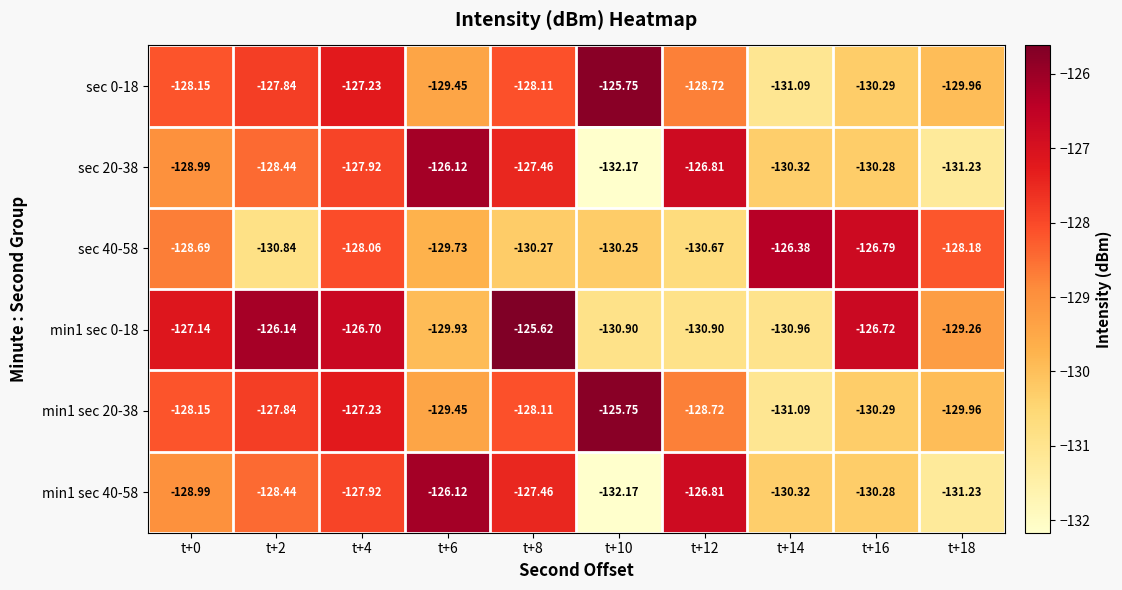

Is the value of sec 0-18 at t+16 greater than the value of min1 sec 40-58 at t+6?

No